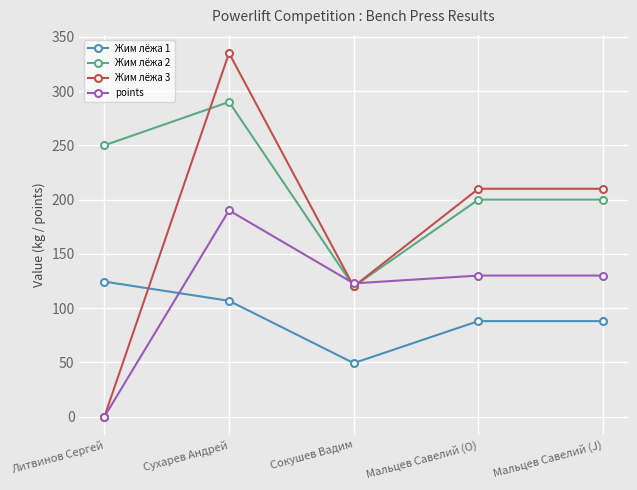

True or false: Жим лёжа 1 and Жим лёжа 2 intersect in this chart.

False